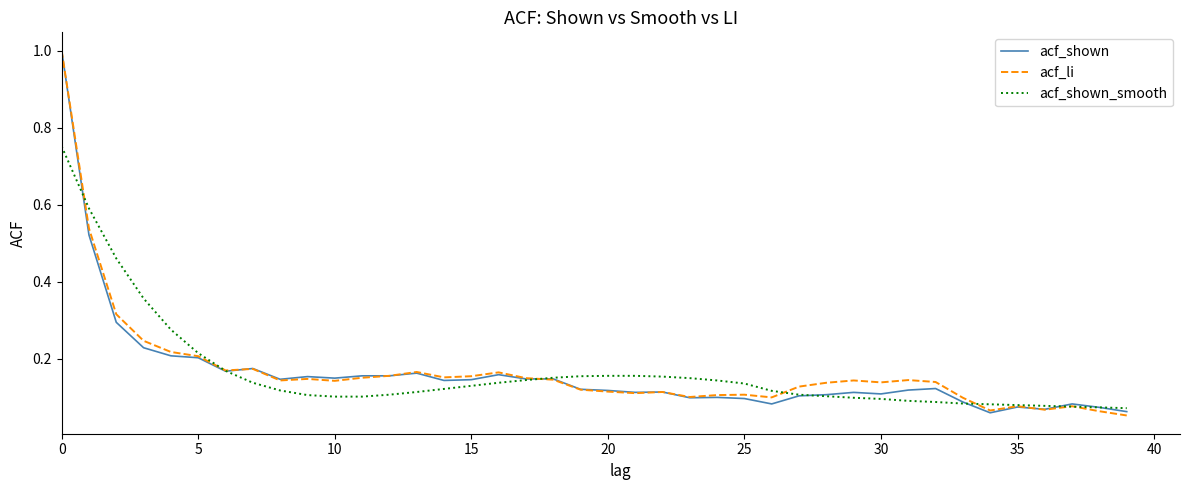

What is the greatest value displayed?

1.0